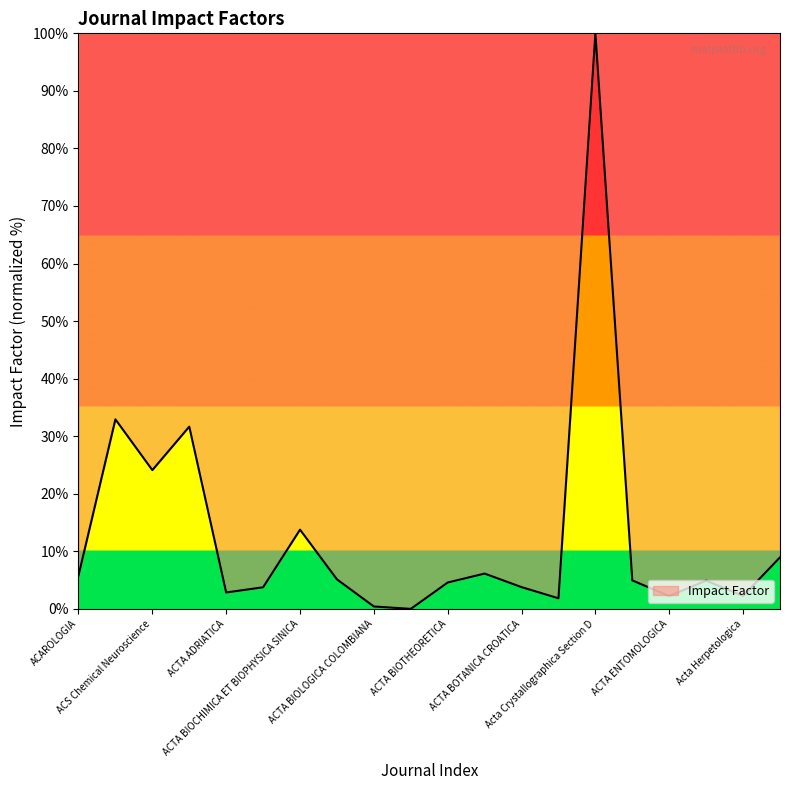

What is the maximum value shown in the chart?

100.0